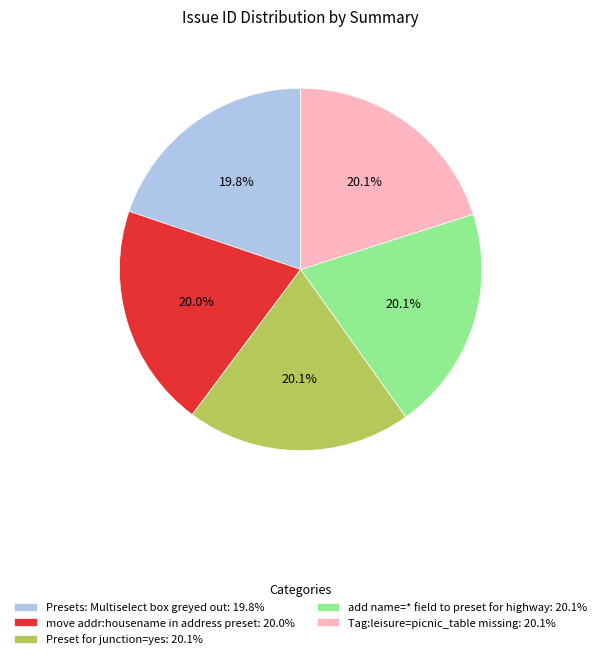

Is there a majority slice in this chart?

No